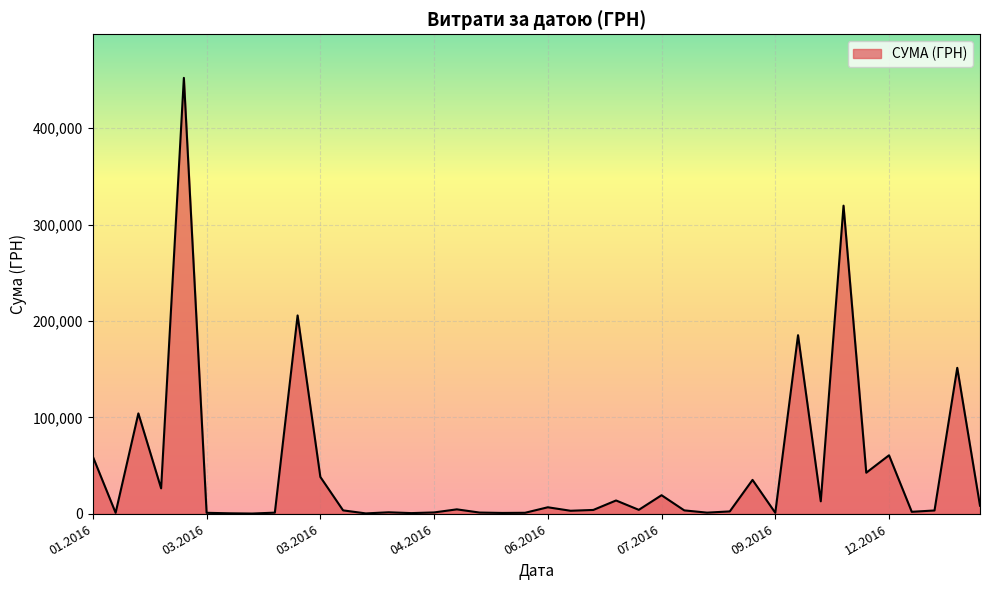

What is the difference between the maximum and minimum values?

451850.0